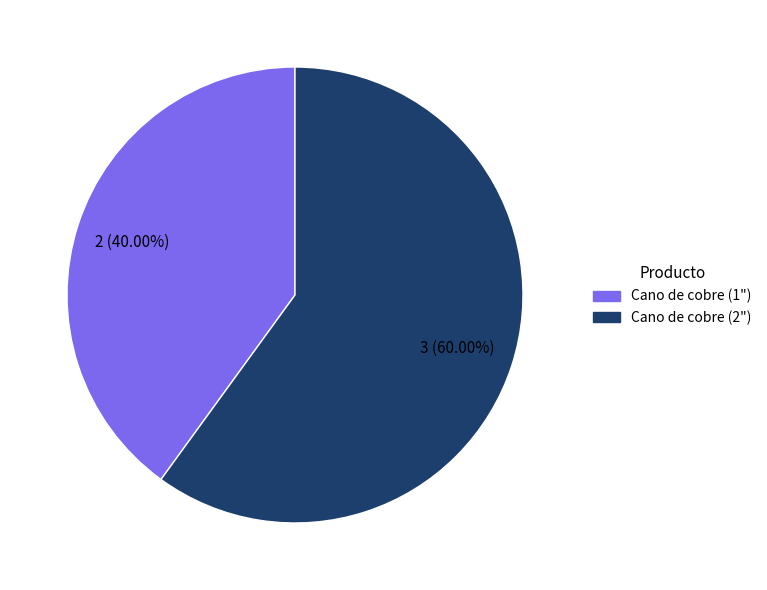

How many segments does this pie chart have?

2